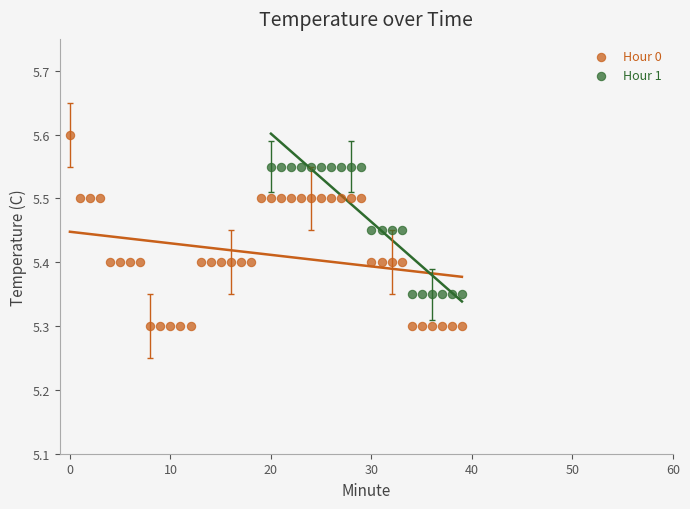

Which series reaches the minimum Y coordinate?

Hour 0